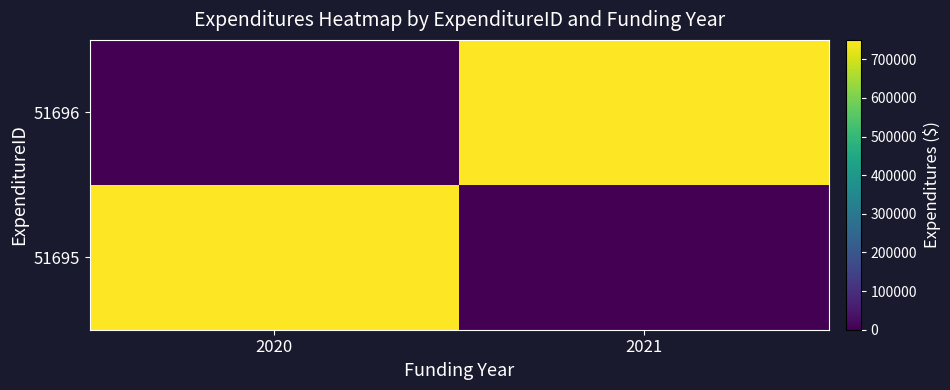

Reading left to right, what are all the values shown in this chart?

51695: 2020=750000	2021=0
51696: 2020=0	2021=750000